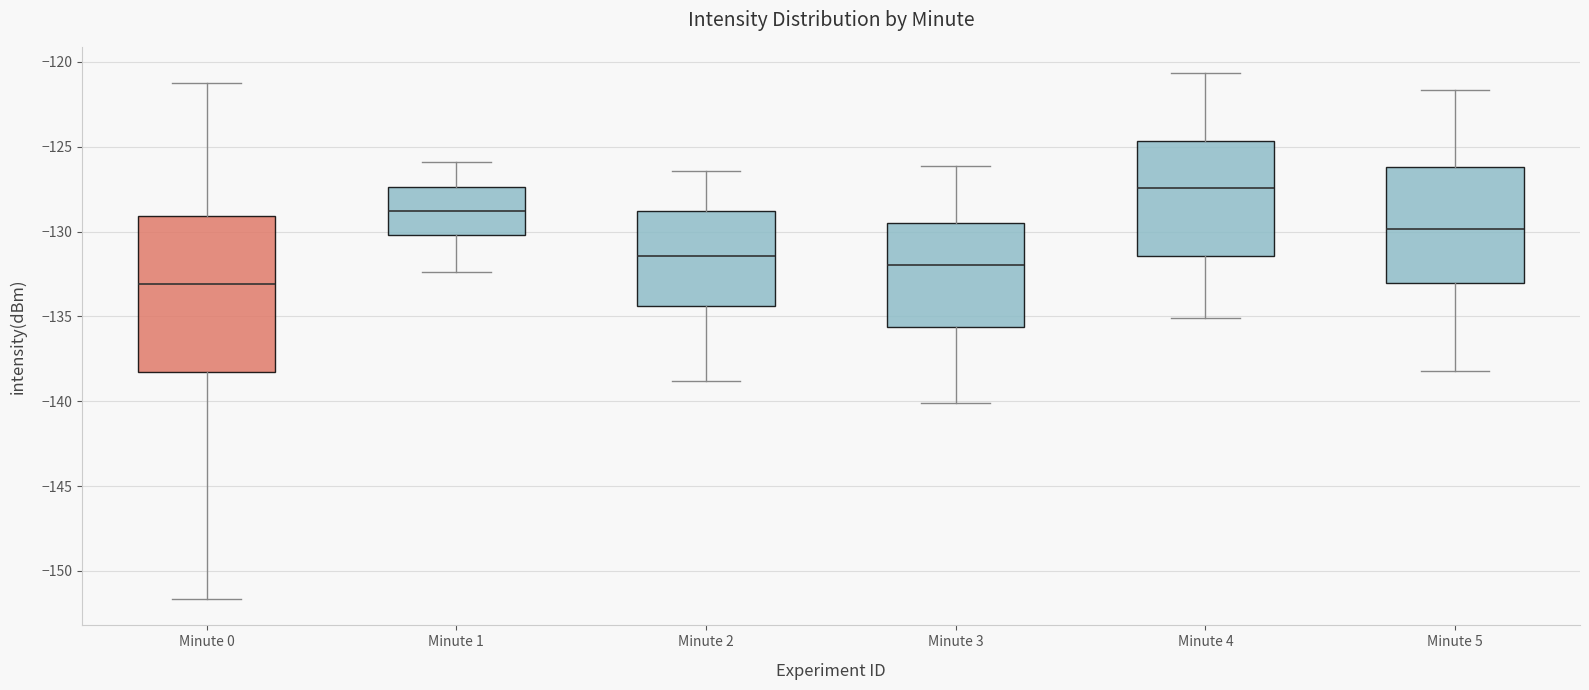

Reading left to right, transcribe this box plot: for each box, give where its median line is, the range the box spans, and where its two whiskers end, as read against the y-axis. The values are not printed on the chart, so give them approximately, as read against the axis.

Minute 0: median -133.0, box -138.5 to -129.0, whiskers -151.5 to -121.5
Minute 1: median -129.0, box -130.0 to -127.5, whiskers -132.5 to -126.0
Minute 2: median -131.5, box -134.5 to -129.0, whiskers -139.0 to -126.5
Minute 3: median -132.0, box -135.5 to -129.5, whiskers -140.0 to -126.0
Minute 4: median -127.5, box -131.5 to -124.5, whiskers -135.0 to -120.5
Minute 5: median -130.0, box -133.0 to -126.0, whiskers -138.0 to -121.5